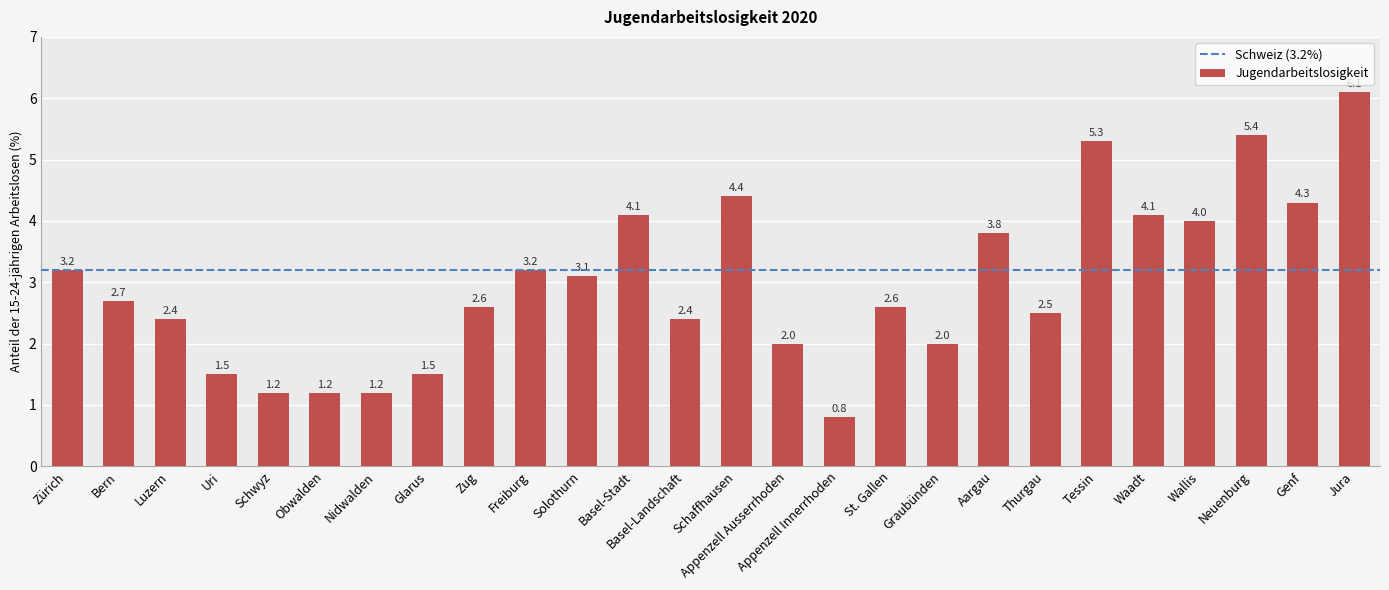

What is the greatest value displayed?

6.1